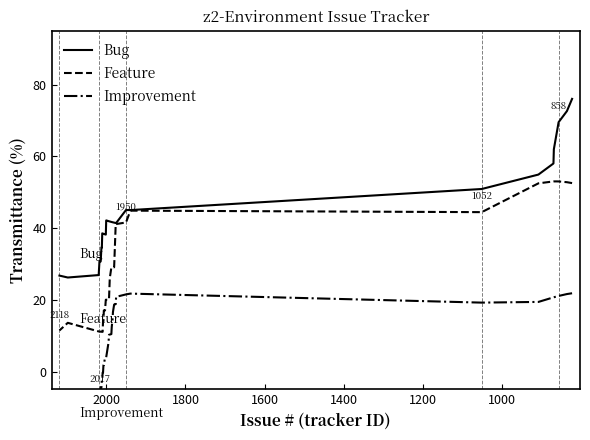

What is the value of the Feature point at the 16th from the left?

29.1